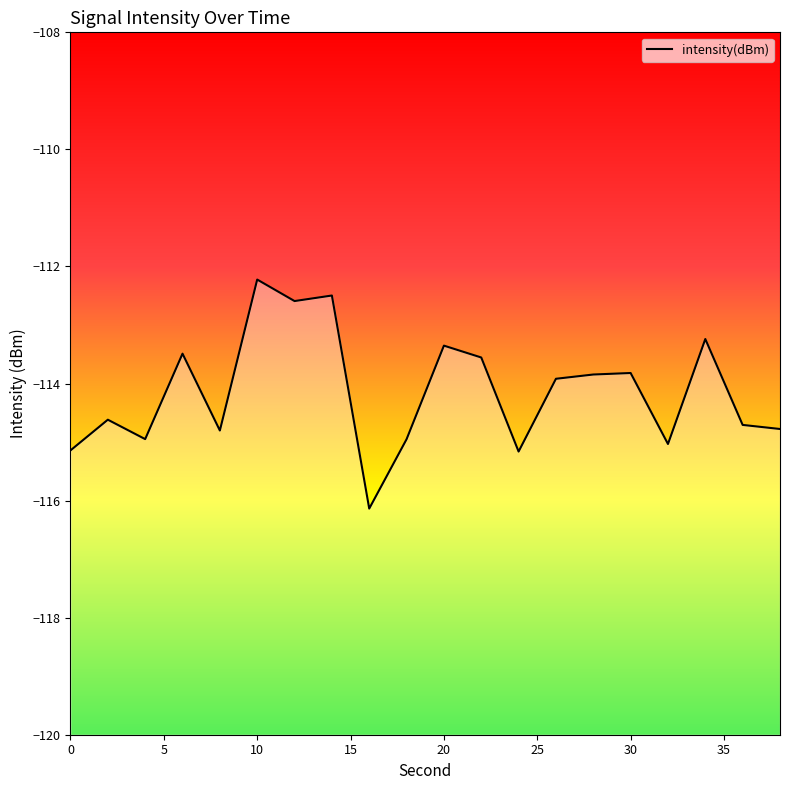

At which category does the data reach its first local valley?

4